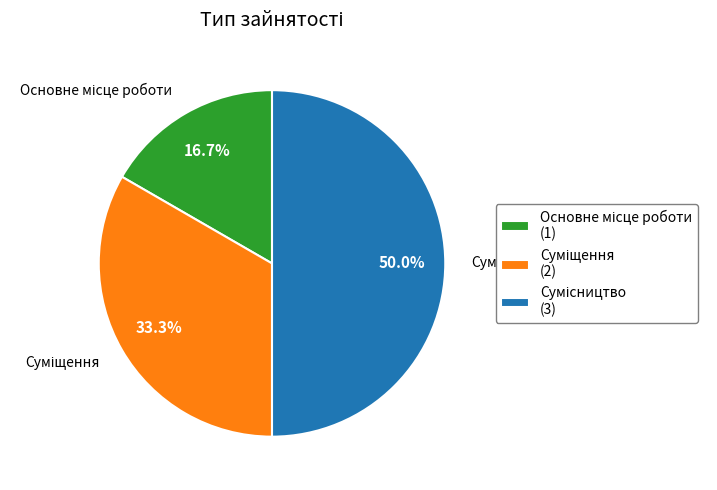

Approximately how many times larger is the value at Суміщення compared to Сумісництво?

0.7